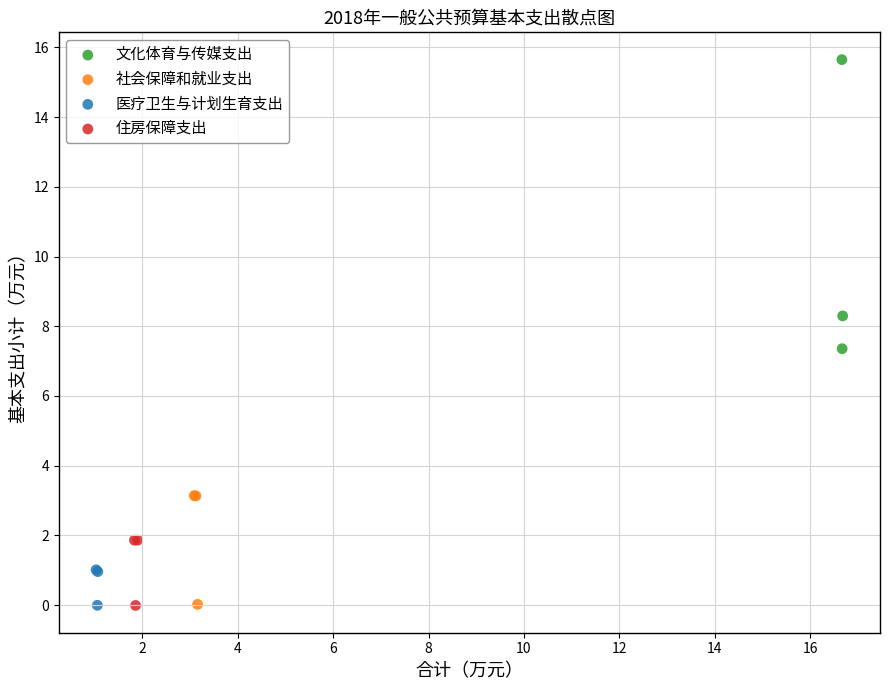

What are all the series names shown in the legend?

文化体育与传媒支出, 社会保障和就业支出, 医疗卫生与计划生育支出, 住房保障支出